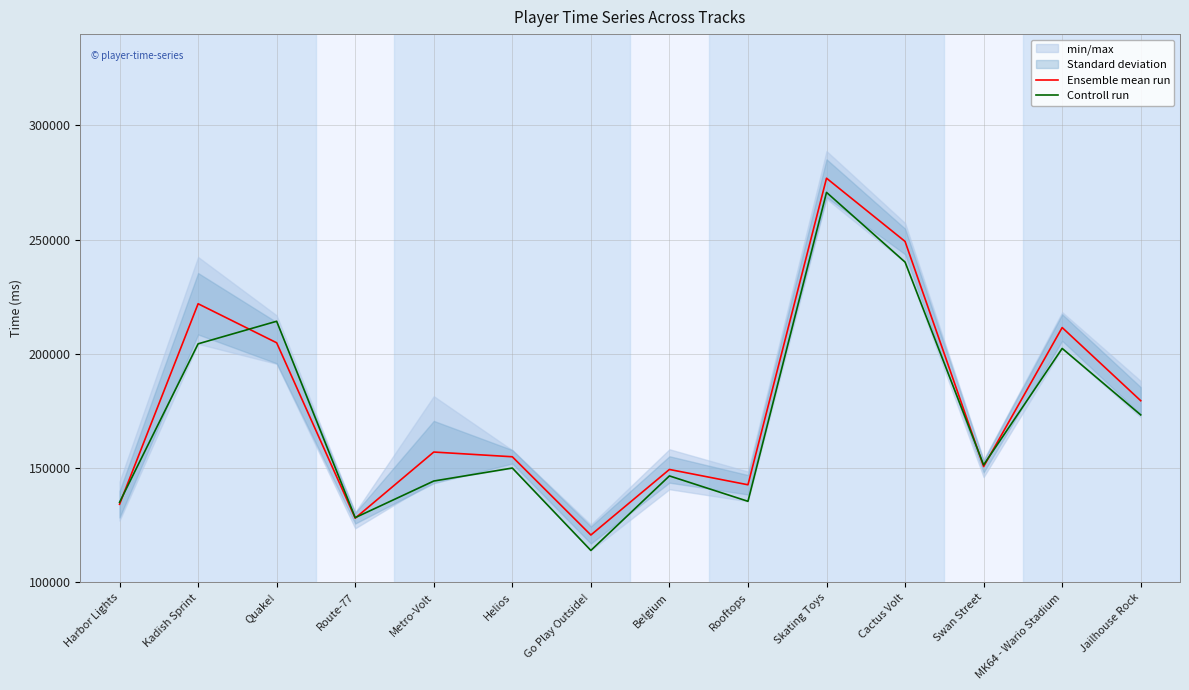

The Controll run series shows 241727.3 at Metro-Volt. True or false?

False